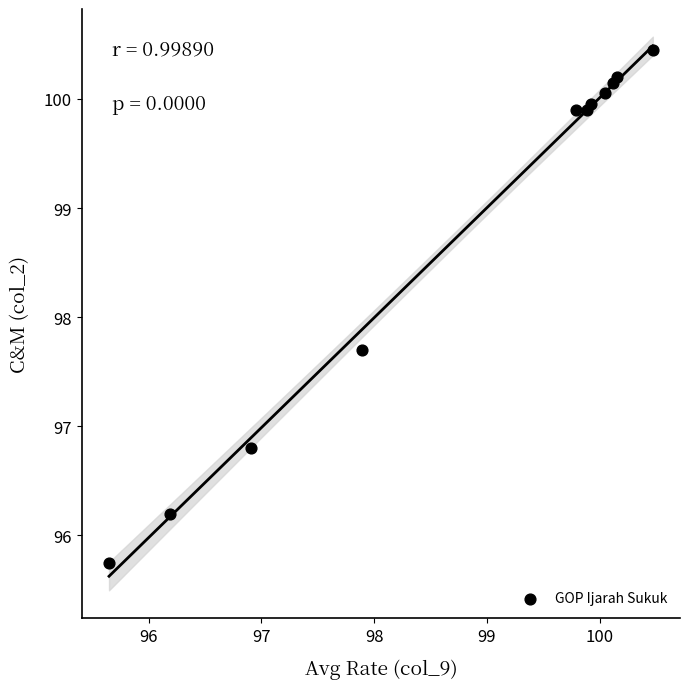

What Y value in the scatter plot is closest to 98?

97.7